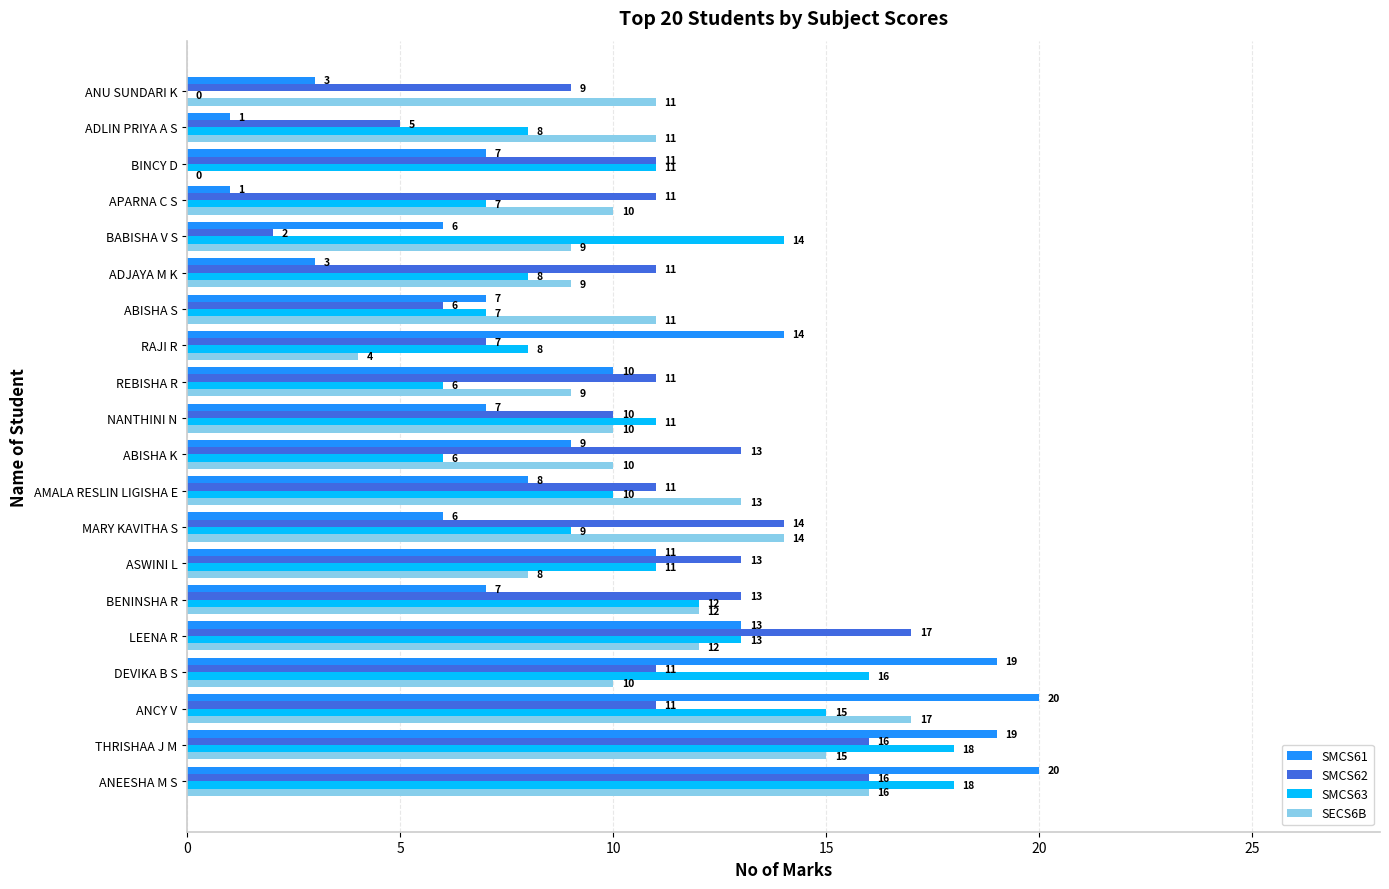

Between LEENA R and APARNA C S, which series saw the biggest shift?

SMCS61